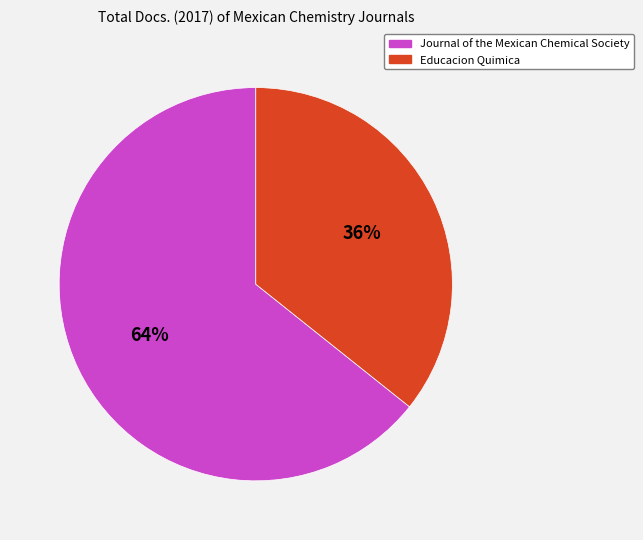

To the nearest percent, what is the average slice percentage?

50%